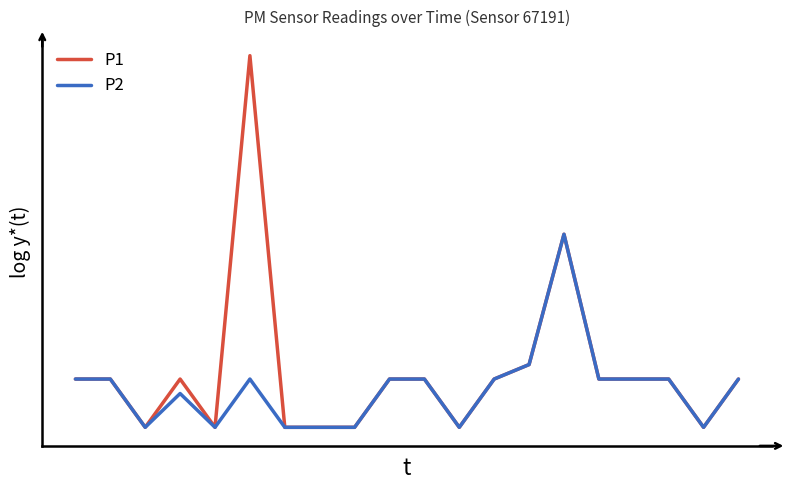

True or false: P1 and P2 cross at least once.

False